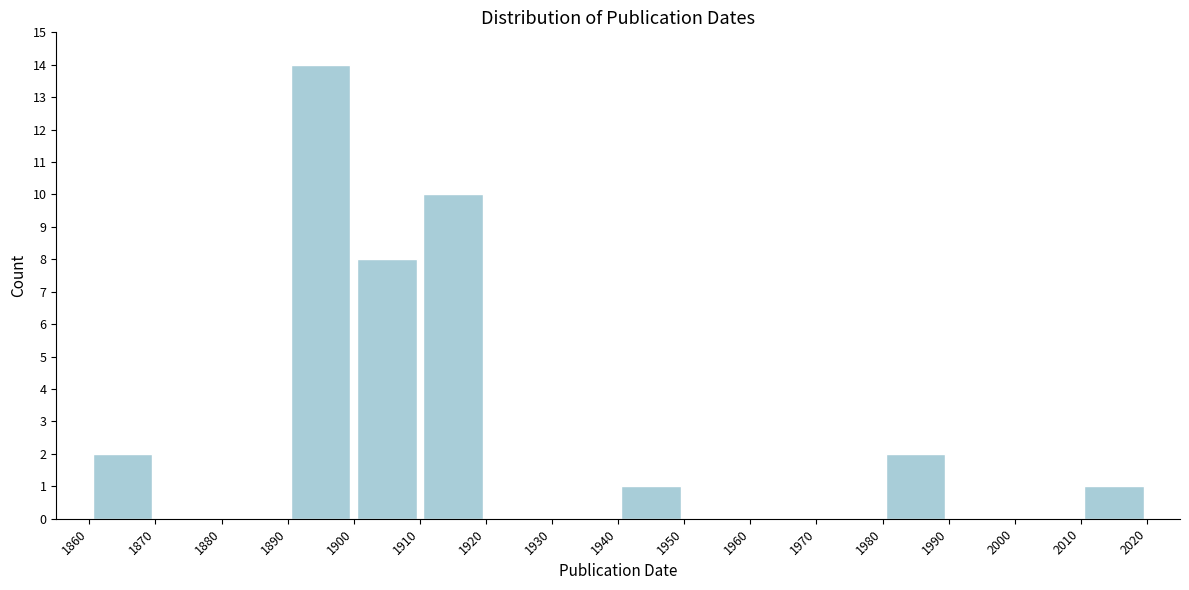

Reading left to right, list every bar in this chart as the range it spans on the x-axis followed by its height. The values are not printed on the chart, so give them approximately, as read against the axis.

1860 to 1870: 2
1870 to 1880: 0
1880 to 1890: 0
1890 to 1900: 14
1900 to 1910: 8
1910 to 1920: 10
1920 to 1930: 0
1930 to 1940: 0
1940 to 1950: 1
1950 to 1960: 0
1960 to 1970: 0
1970 to 1980: 0
1980 to 1990: 2
1990 to 2000: 0
2000 to 2010: 0
2010 to 2020: 1